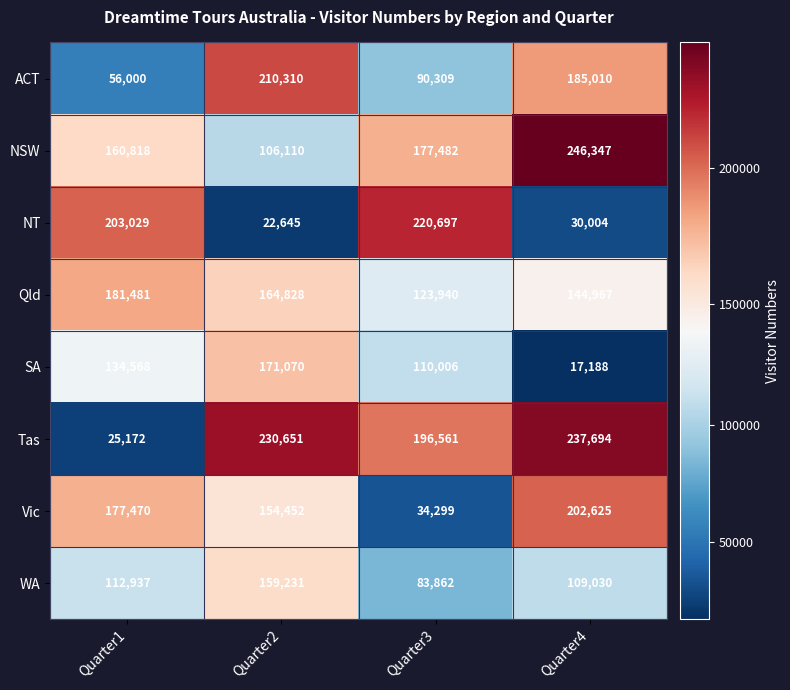

True or false: WA has a value of 160807 at Quarter1.

False